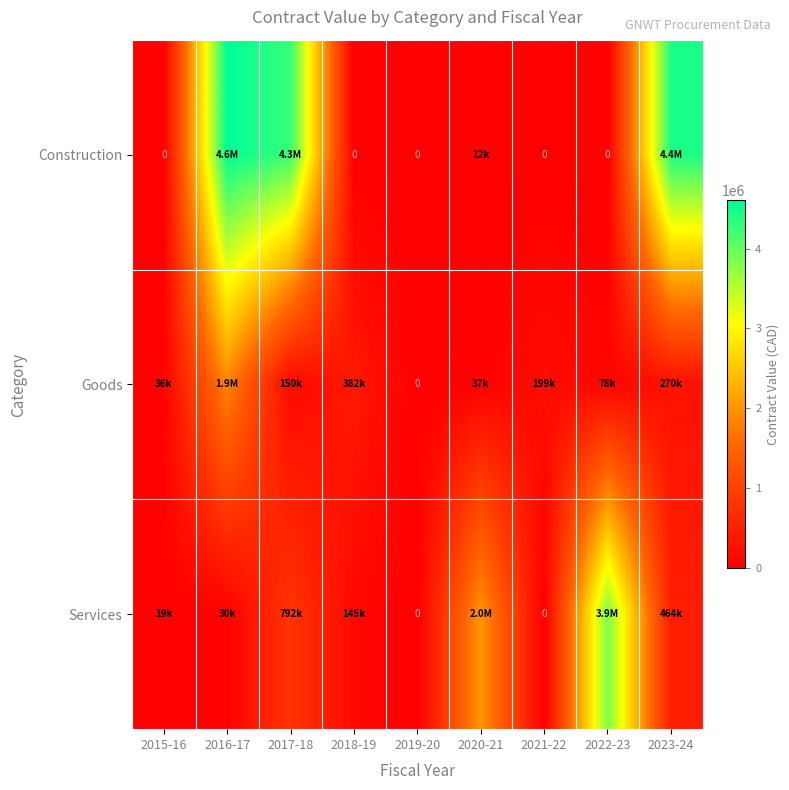

What is the difference between the Goods values at 2018-19 and 2021-22?

183480.2